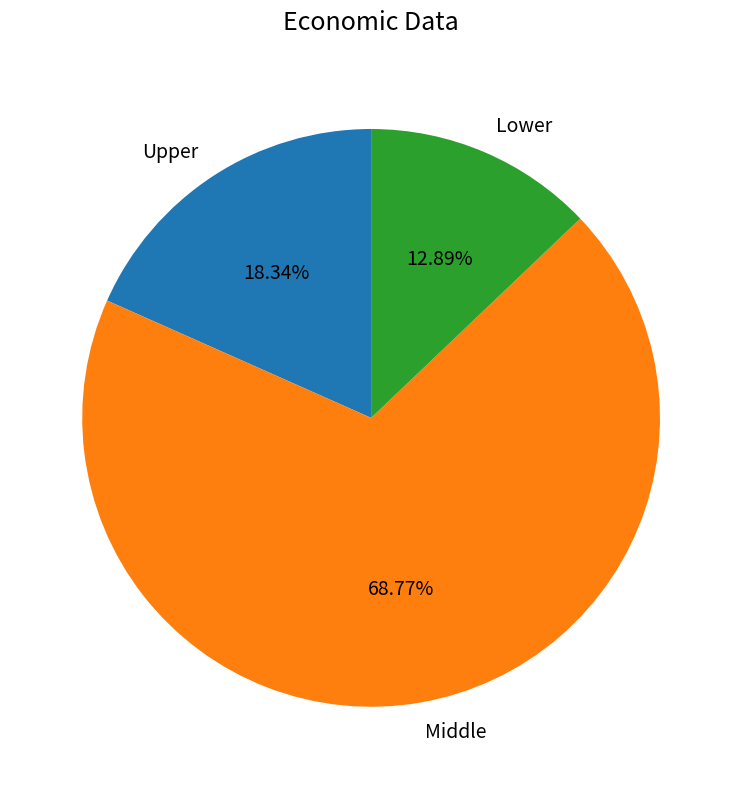

Is Lower the majority of the pie?

No